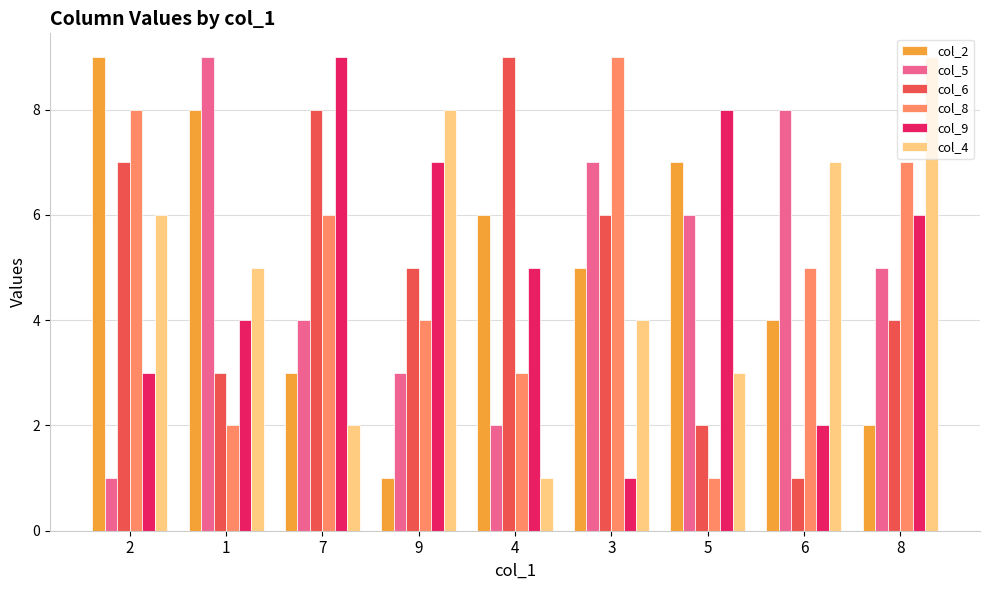

How many distinct data groups are displayed?

6